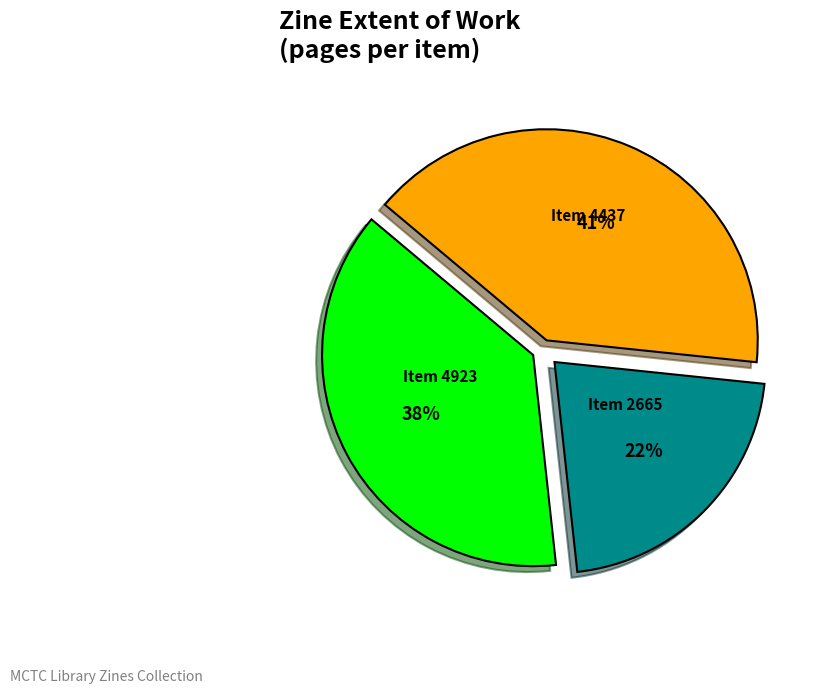

To the nearest percent, what is the average slice percentage?

33%